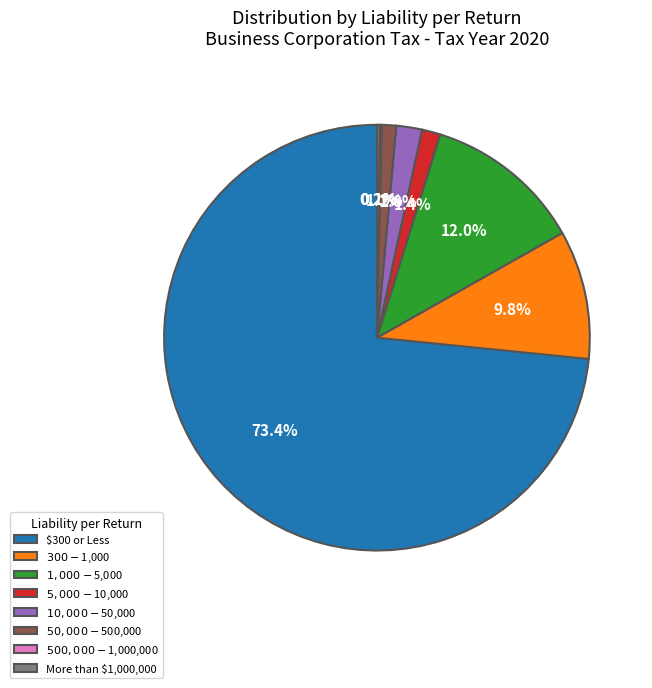

To the nearest percent, what is the difference between the $50,000 - $500,000 and $300 - $1,000 slice percentages?

9%